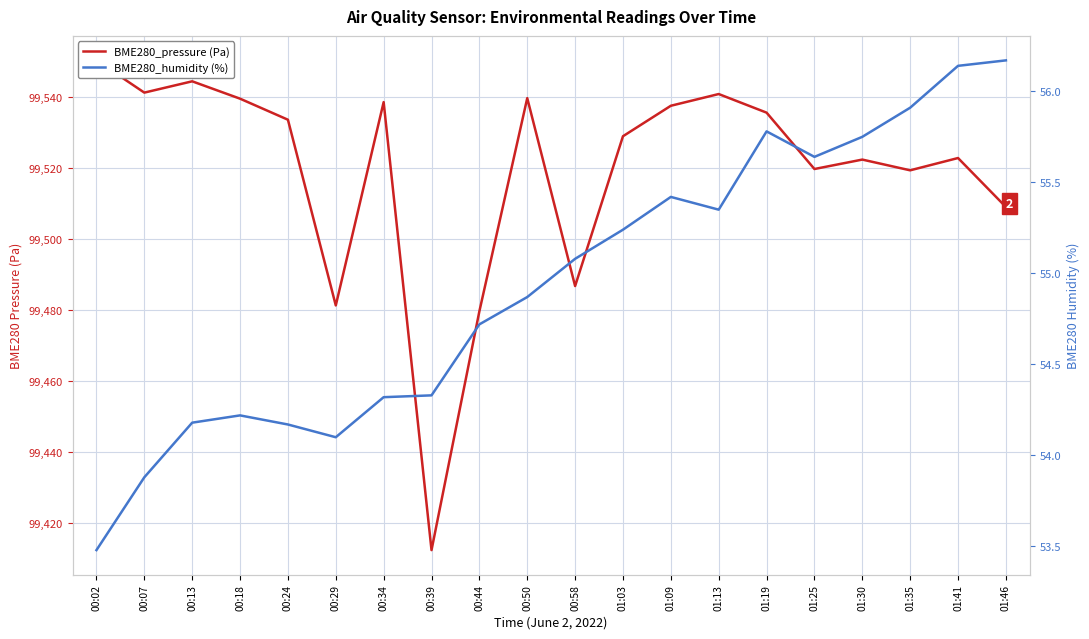

True or false: BME280_humidity (%) and BME280_pressure (Pa) intersect in this chart.

False